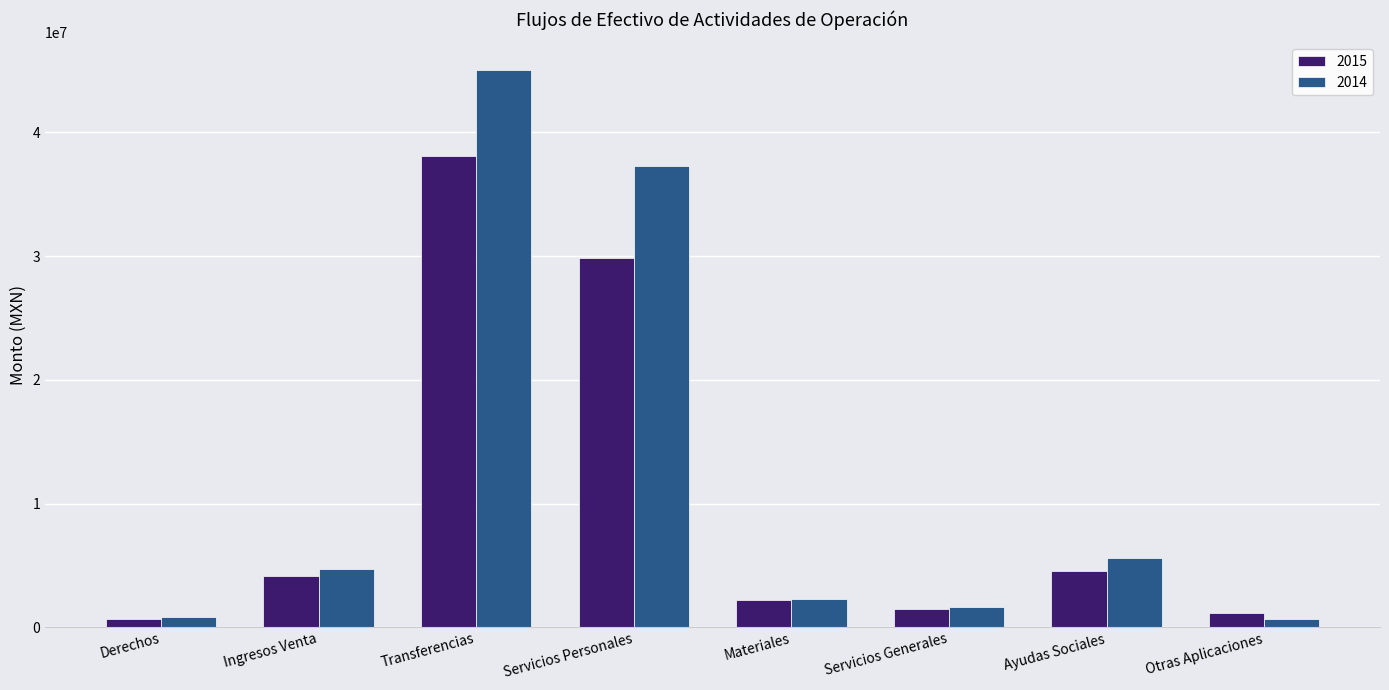

How many data points does each series have?

8